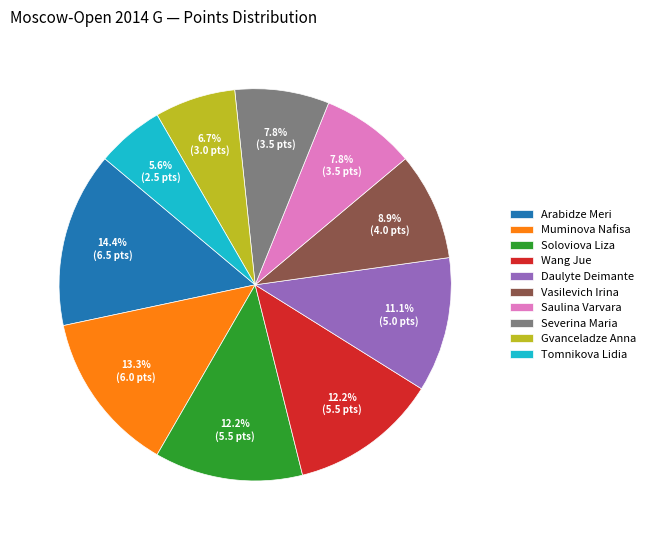

What percentage is the Arabidze Meri slice, to the nearest percent?

14%